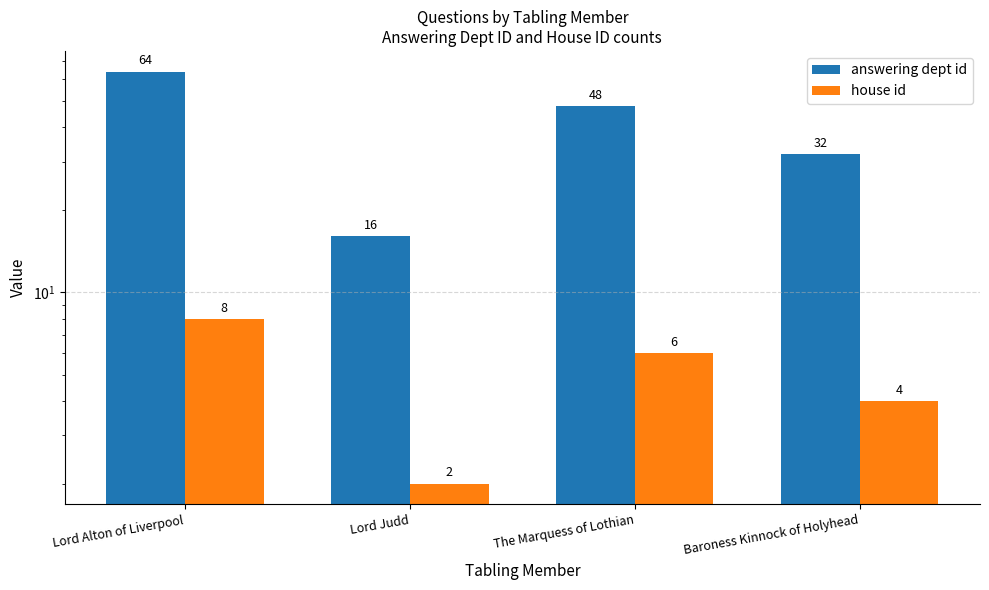

List the series in order of their overall mean, highest first.

answering dept id, house id